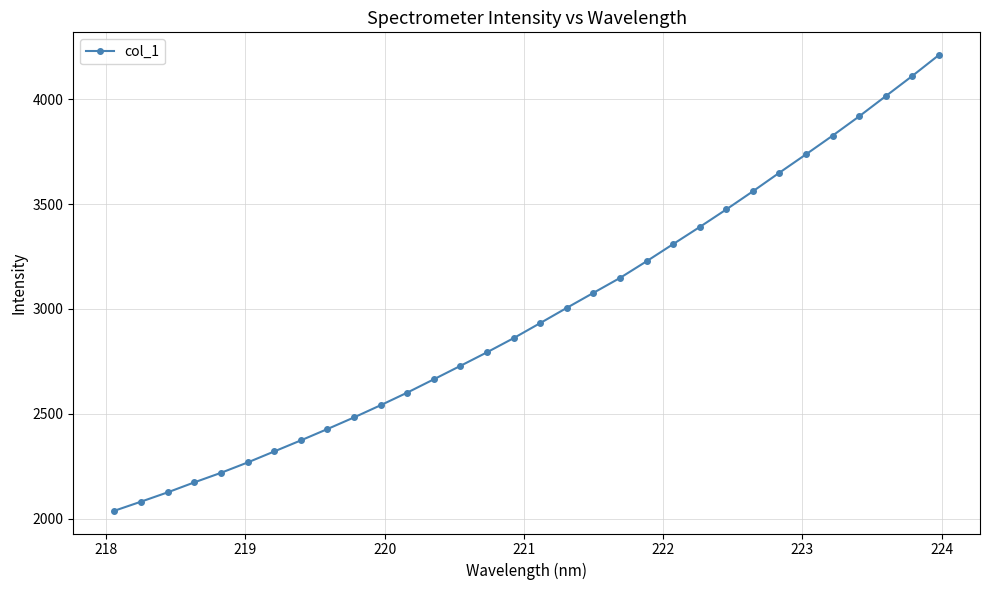

What is the difference between the maximum and second lowest values?

2127.1